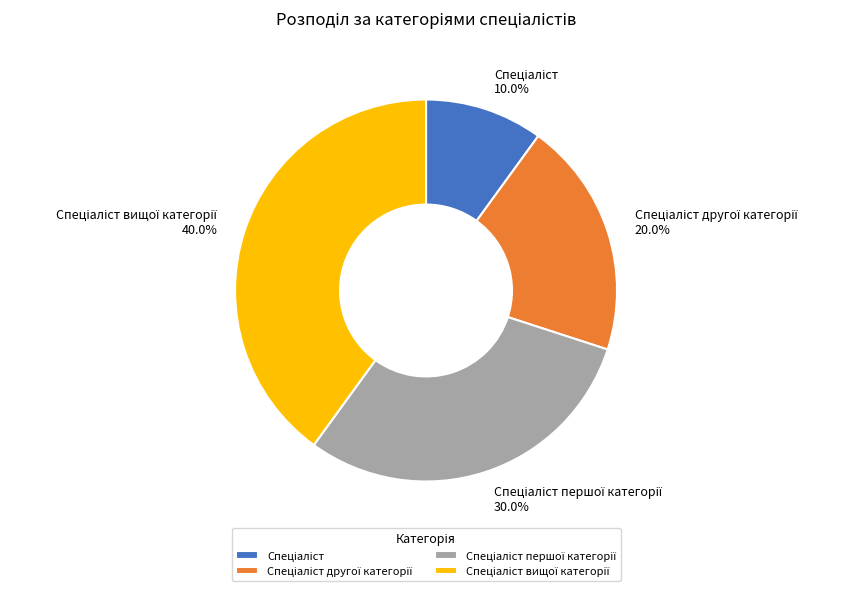

Is there any slice that represents more than half of the pie?

No